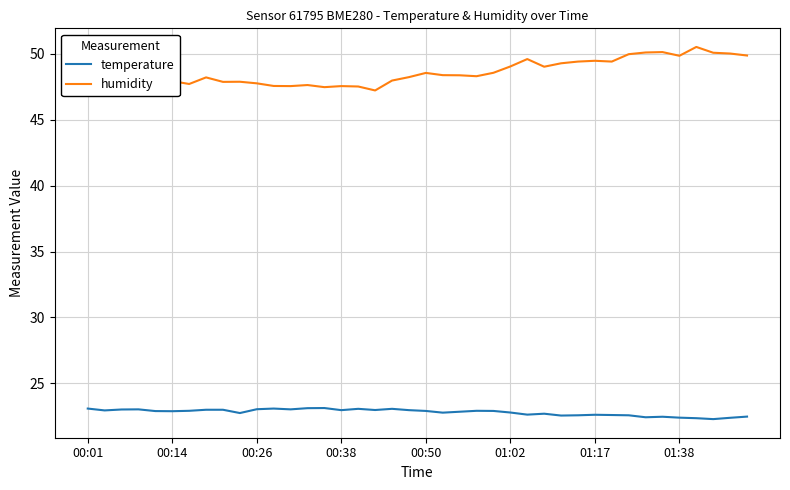

What is the minimum value for temperature?

22.3